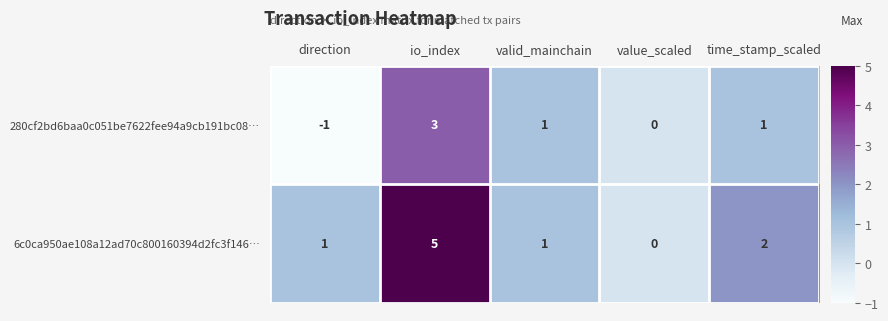

What is the greatest value displayed?

5